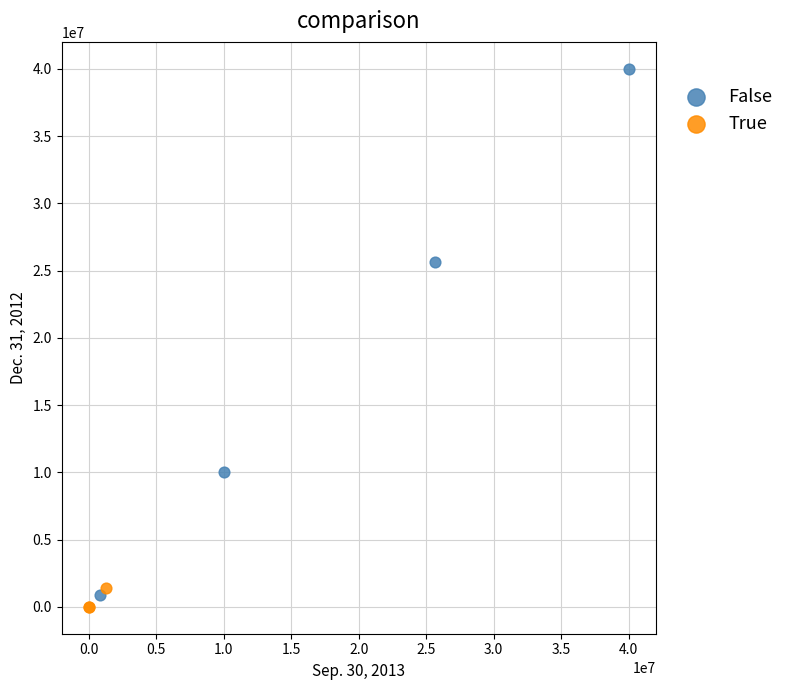

Which series has the widest spread of Y values?

False